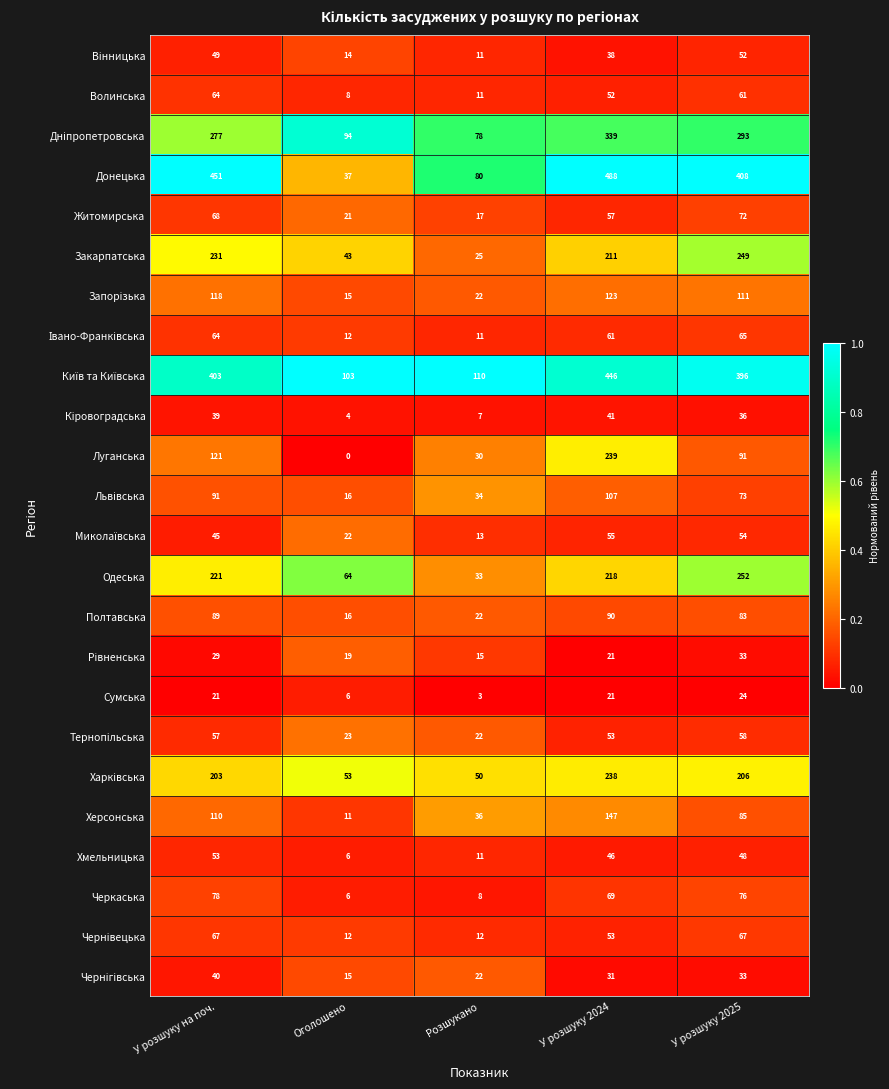

Read the Сумська value at У розшуку 2025, to the nearest 5.

25